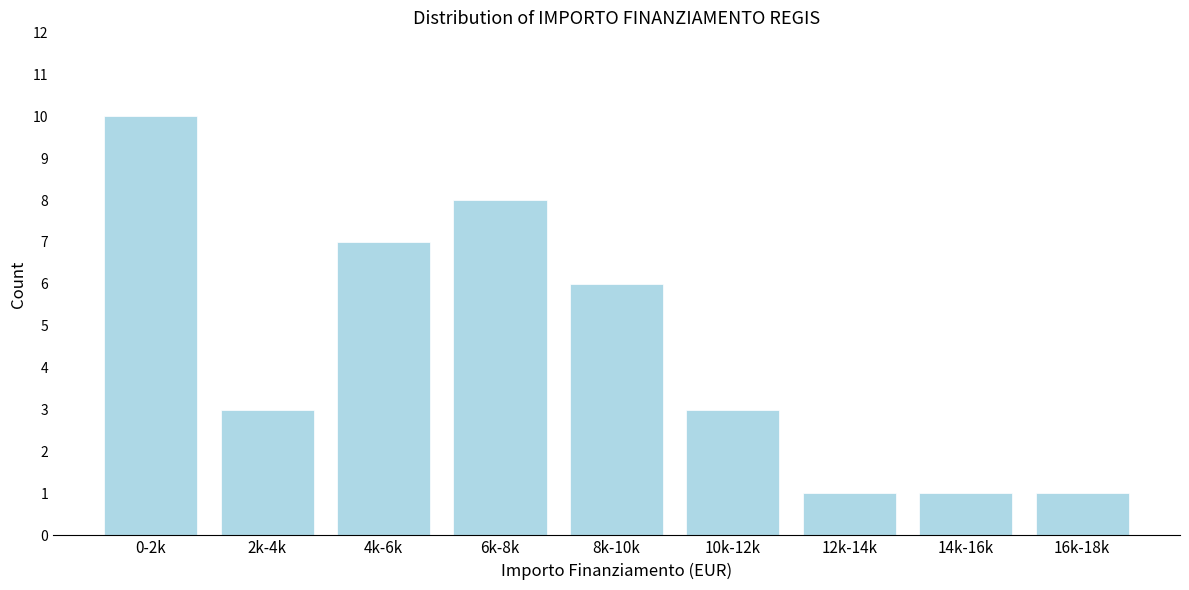

Reading left to right, transcribe all the data shown in this chart.

10	3	7	8	6	3	1	1	1